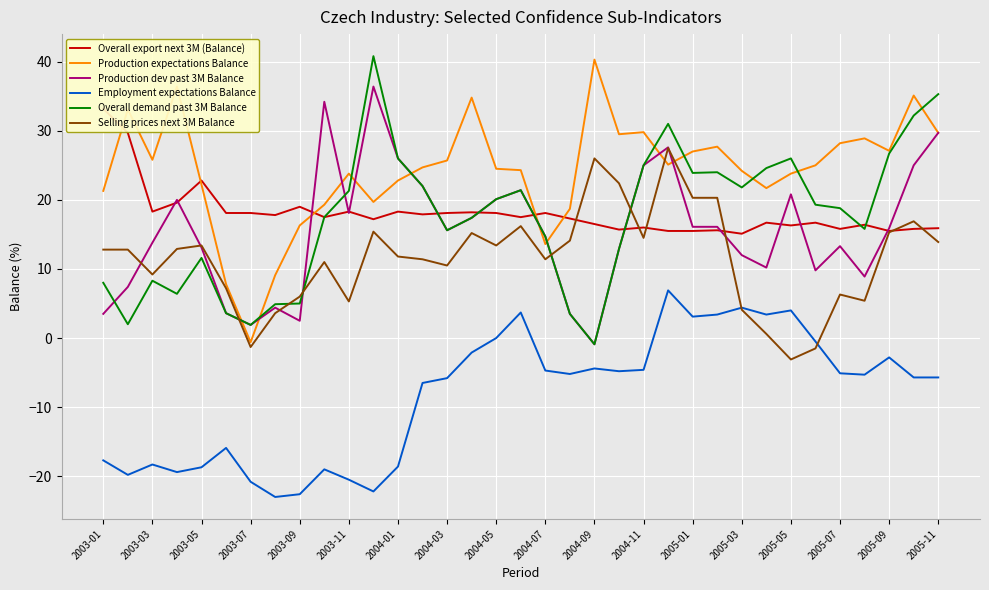

Where is the first local minimum for Selling prices next 3M Balance?

2003-03